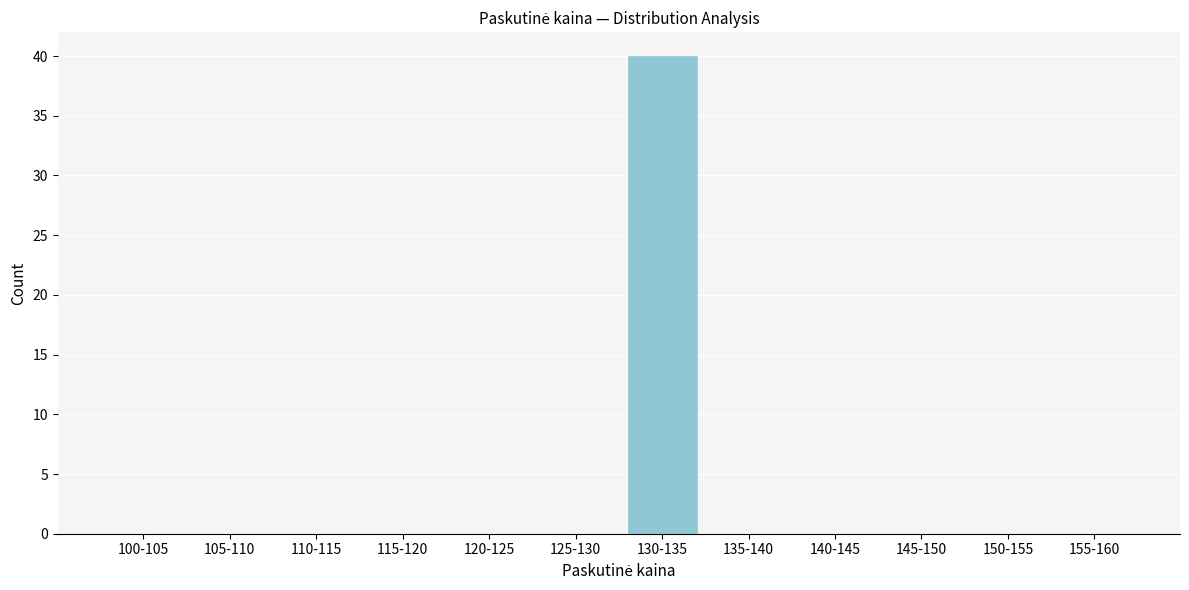

Reading right to left, transcribe all the data shown in this chart.

155-160=0	150-155=0	145-150=0	140-145=0	135-140=0	130-135=40	125-130=0	120-125=0	115-120=0	110-115=0	105-110=0	100-105=0